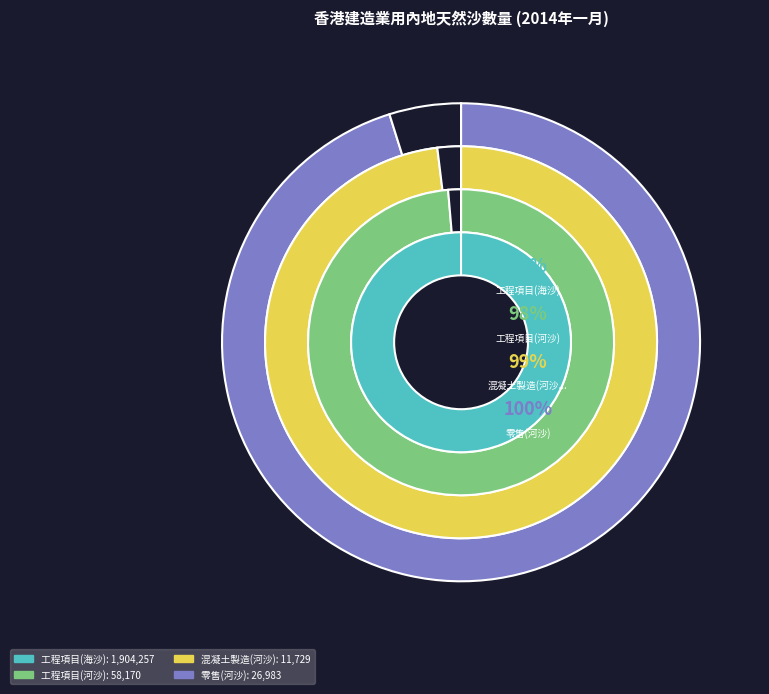

Count the number of slices in the pie.

5